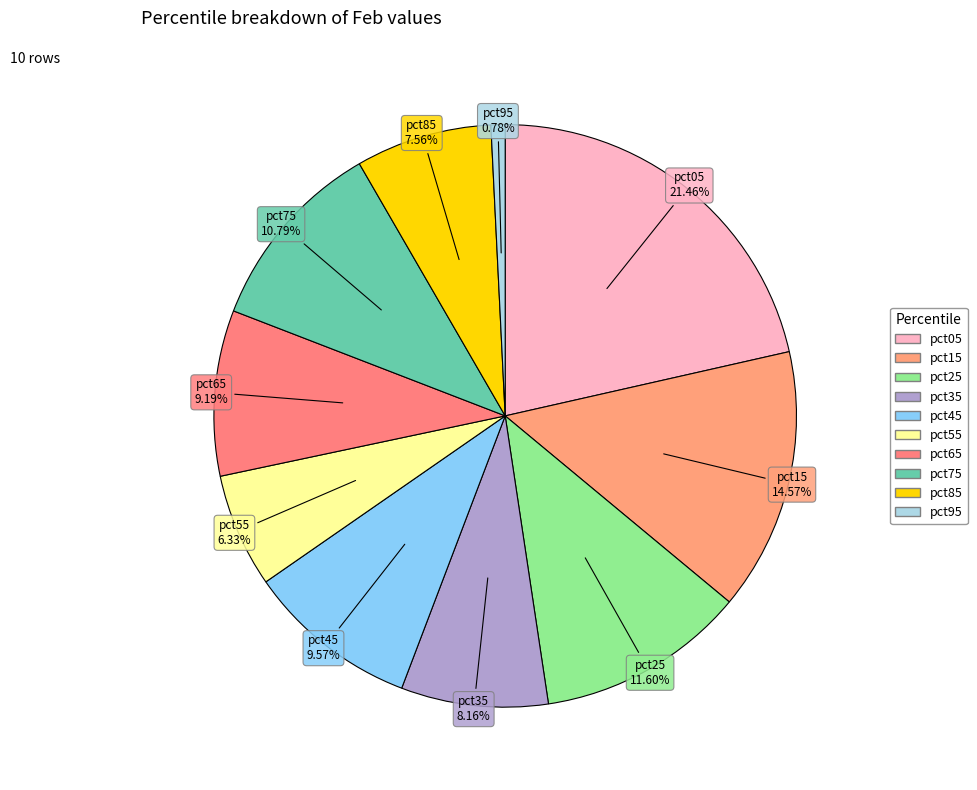

Count the number of slices in the pie.

10